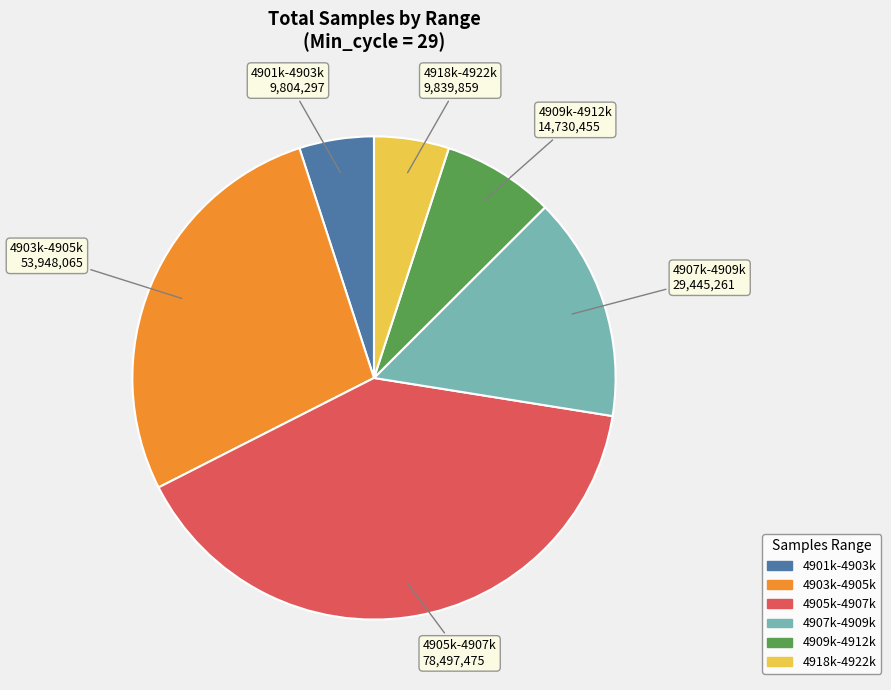

Is there any slice that represents more than half of the pie?

No